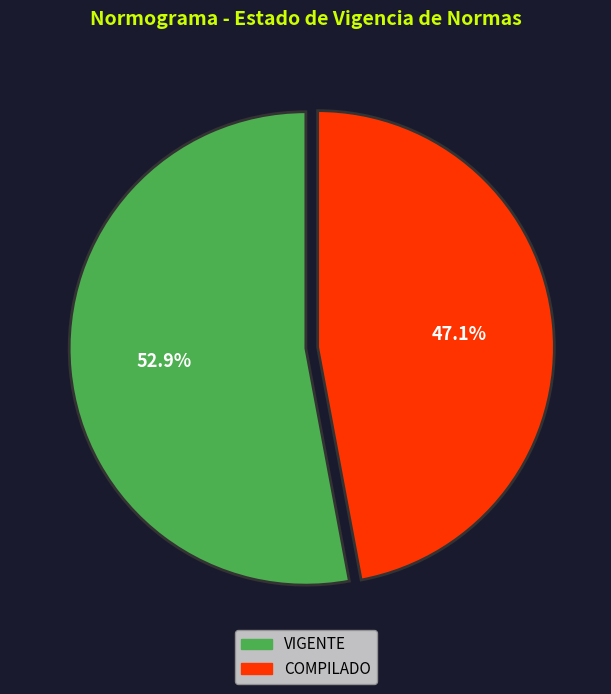

Is there any slice that represents more than half of the pie?

Yes